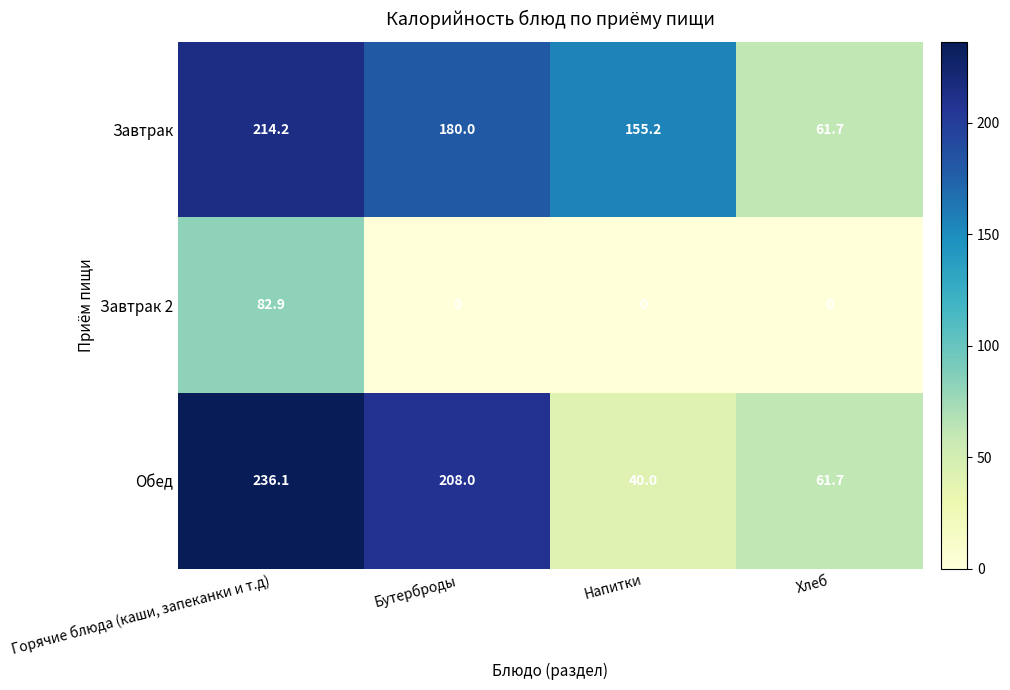

At which category is the sum across all series the highest?

Горячие блюда (каши, запеканки и т.д)